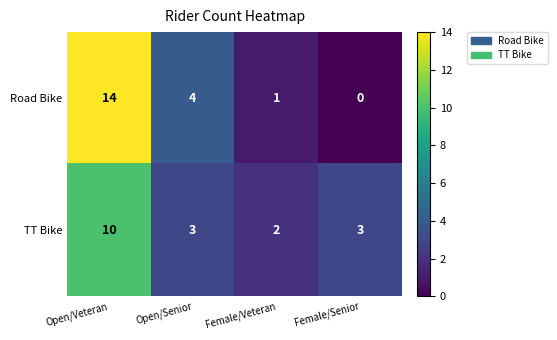

The Road Bike series shows 1 at Female/Veteran. True or false?

True